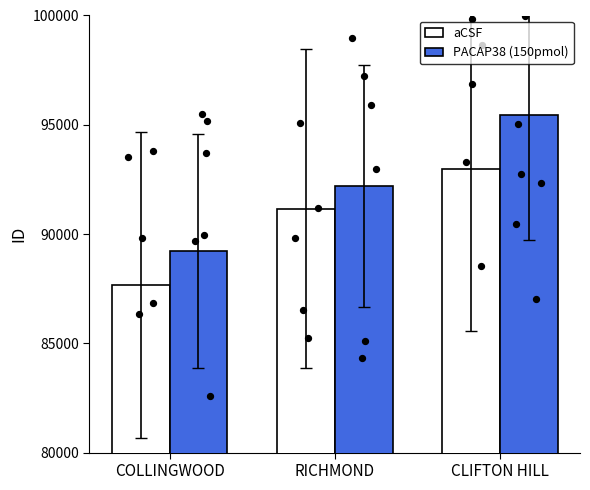

Which series has the largest Y range (max minus min)?

PACAP38 (150pmol)